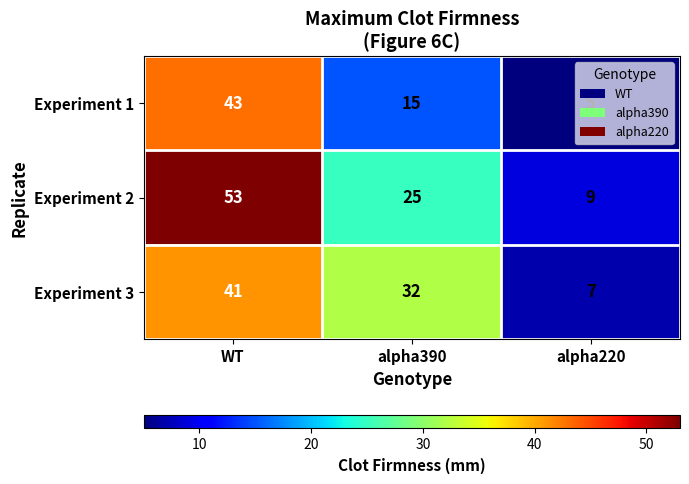

What is the greatest value displayed?

53